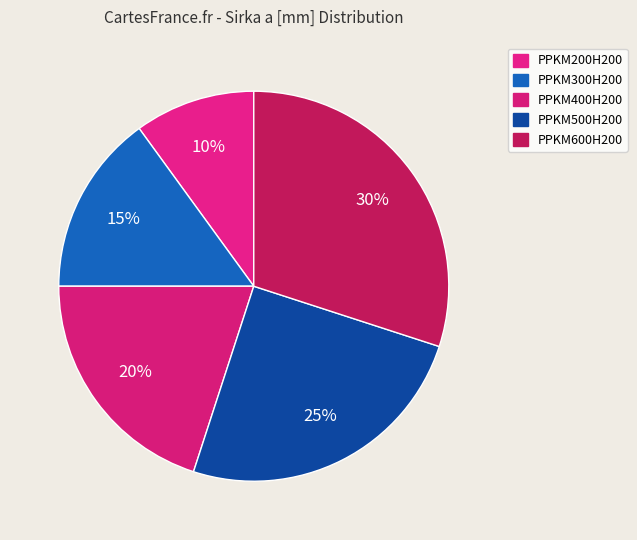

Combined, do PPKM500H200 and PPKM400H200 account for over 50%?

No